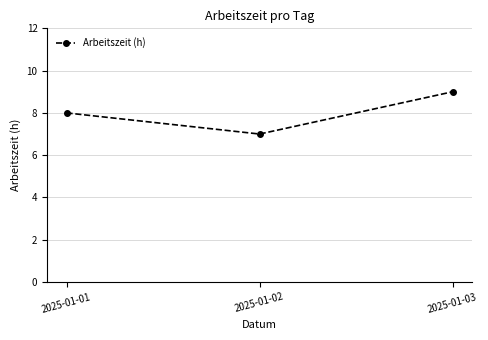

Is it true that the value at 2025-01-03 is 13?

False